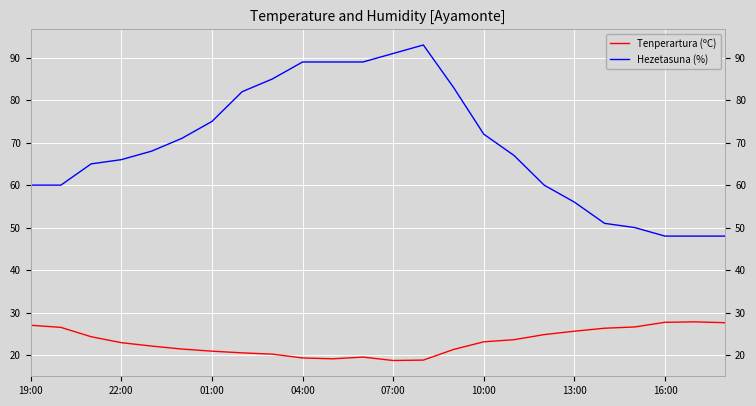

How many lines are shown in the chart?

2